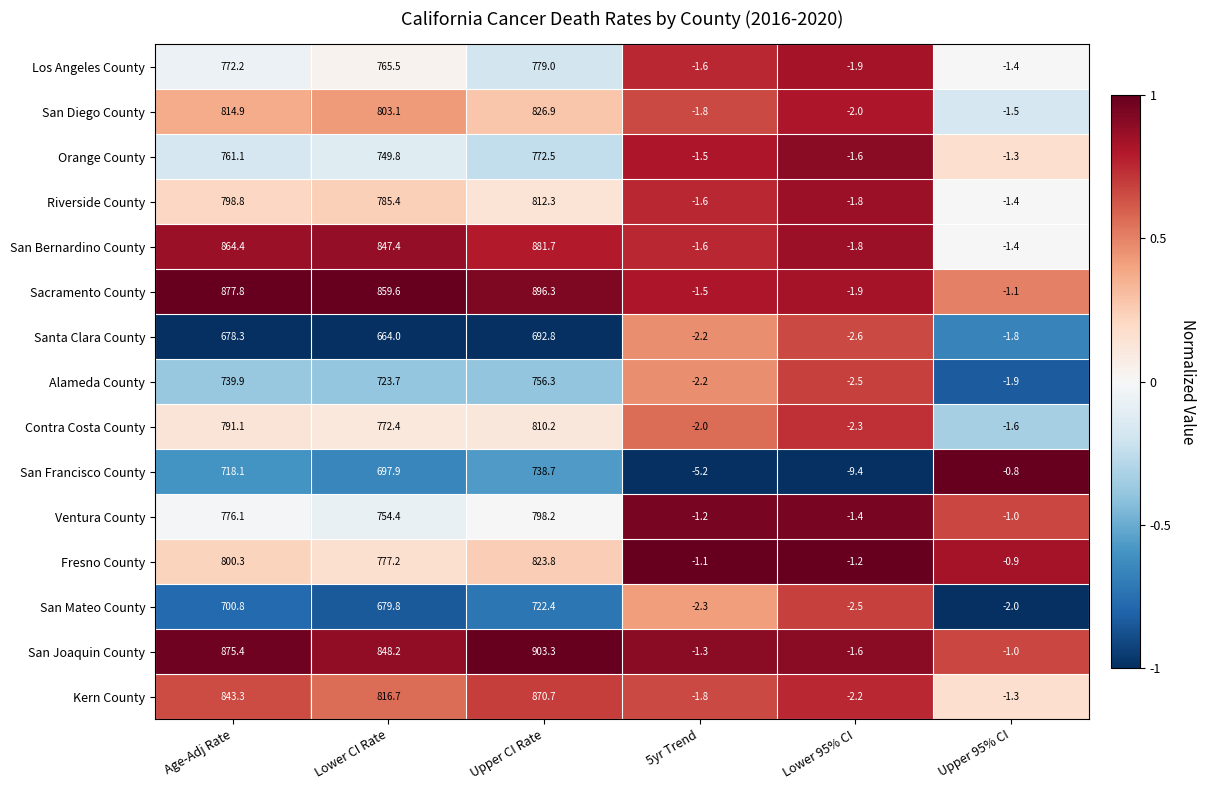

Is it true that Contra Costa County equals 791.1 at Age-Adj Rate?

True